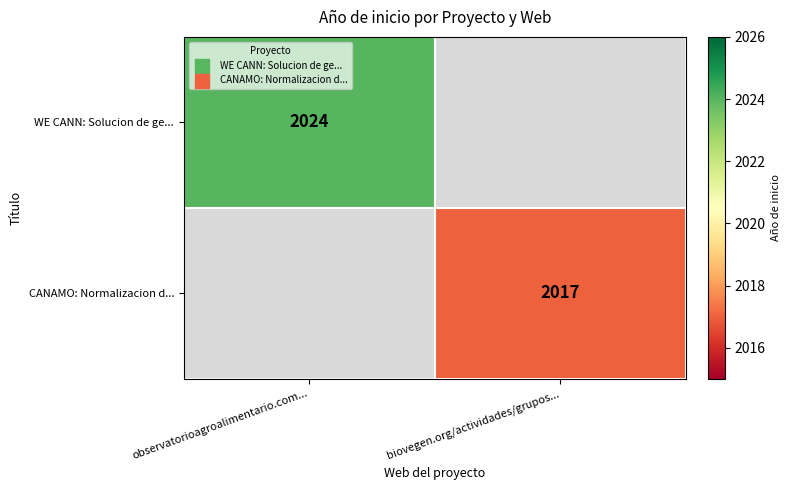

The value of CANAMO: Normalizacion d... at biovegen.org/actividades/grupos... is 1152. True or false?

False